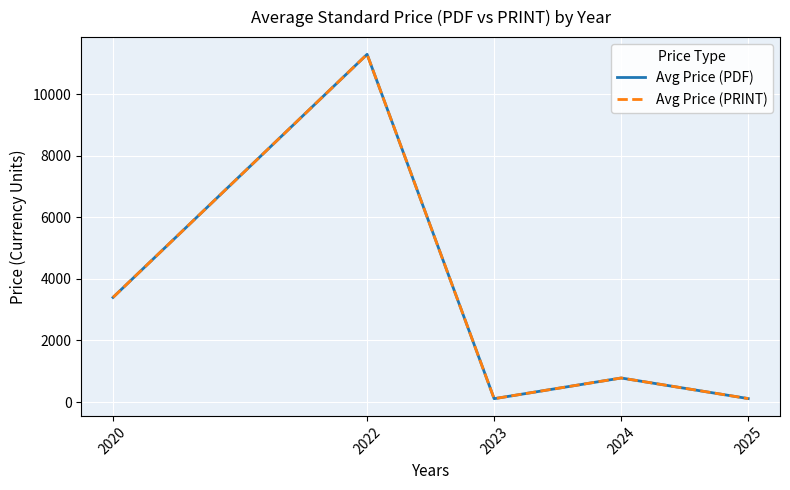

Does the chart display data point markers on the line(s)?

No